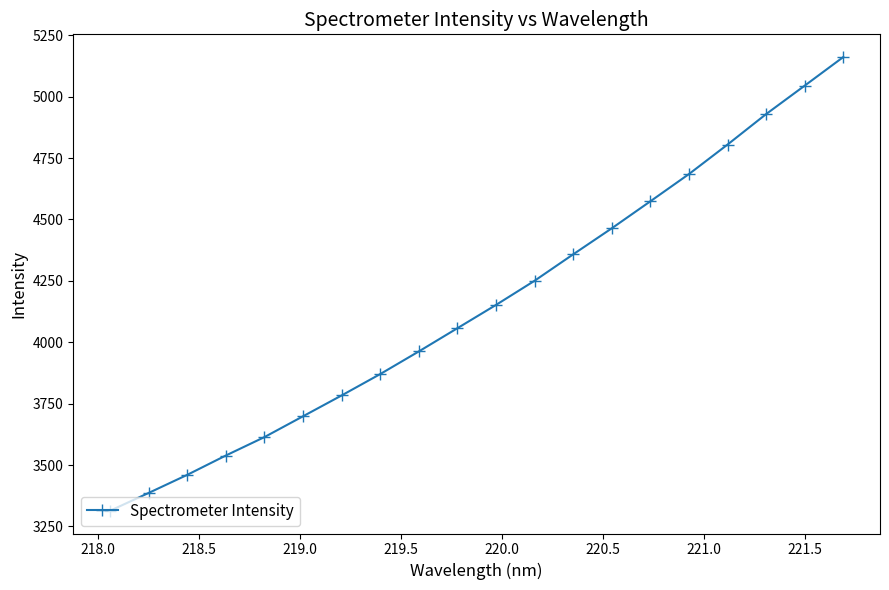

What is the sum of all values?

83112.4